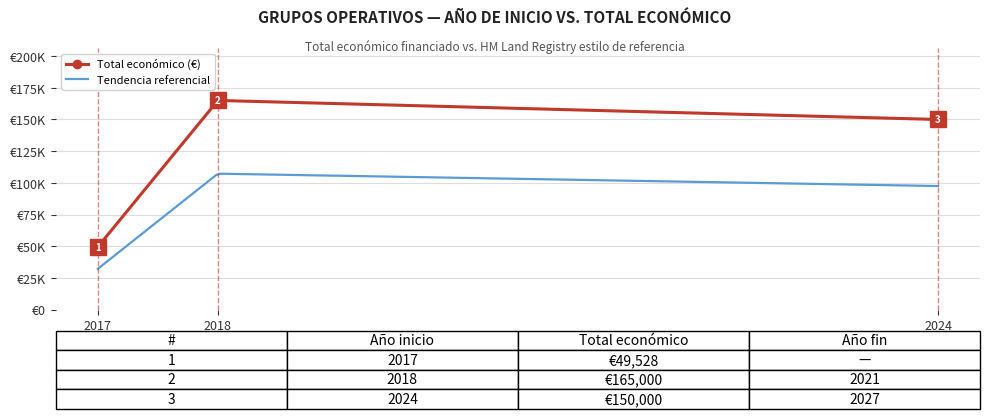

What is the value of the 1st point from the left?

49528